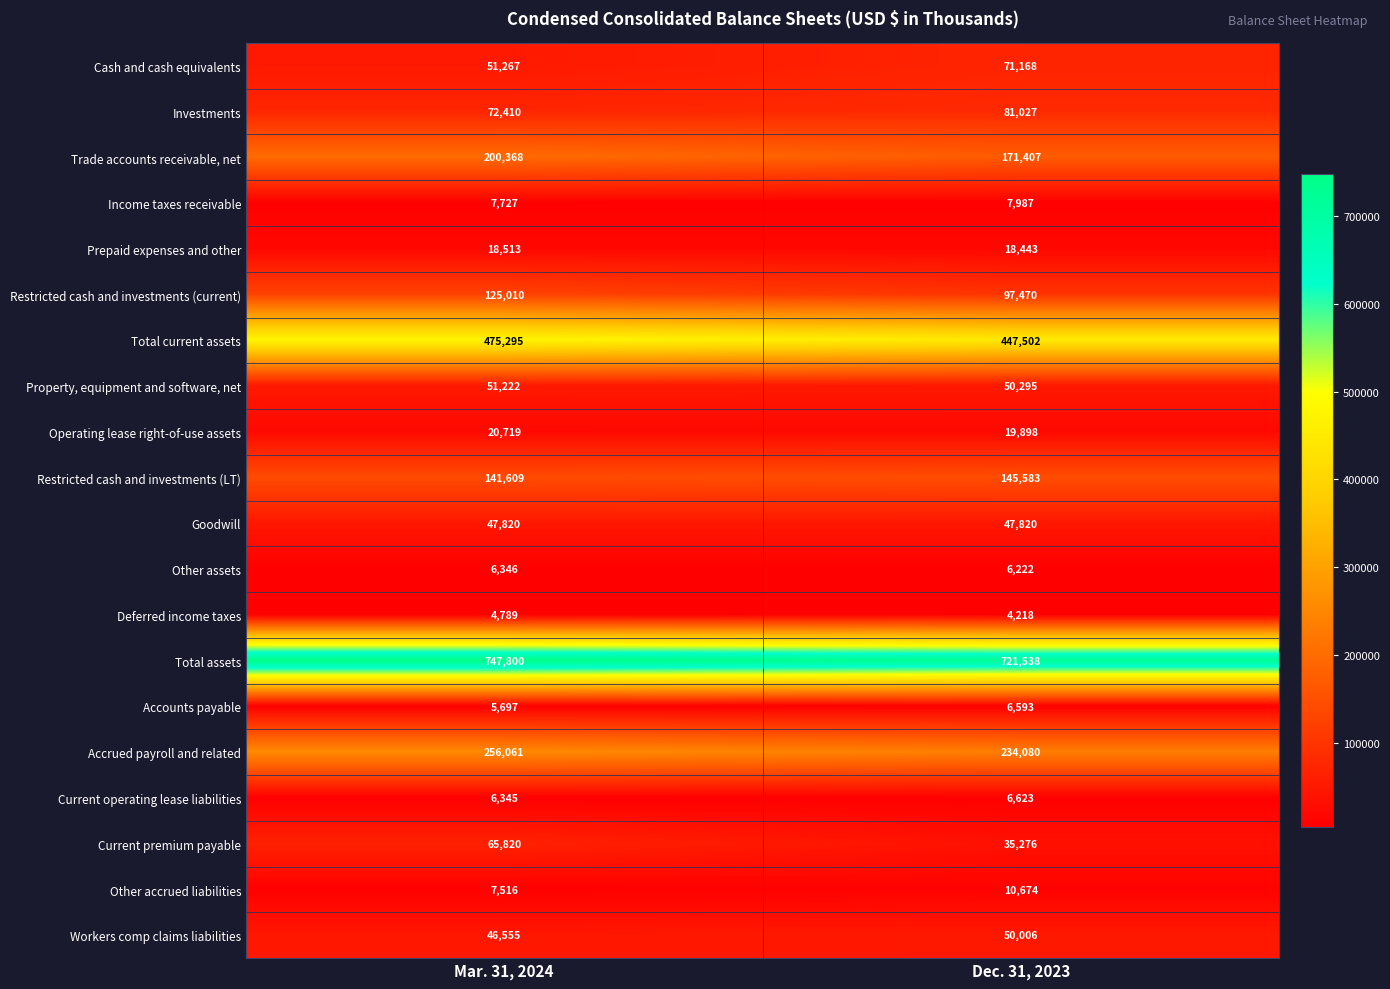

Which series has the largest total across all categories?

Total assets